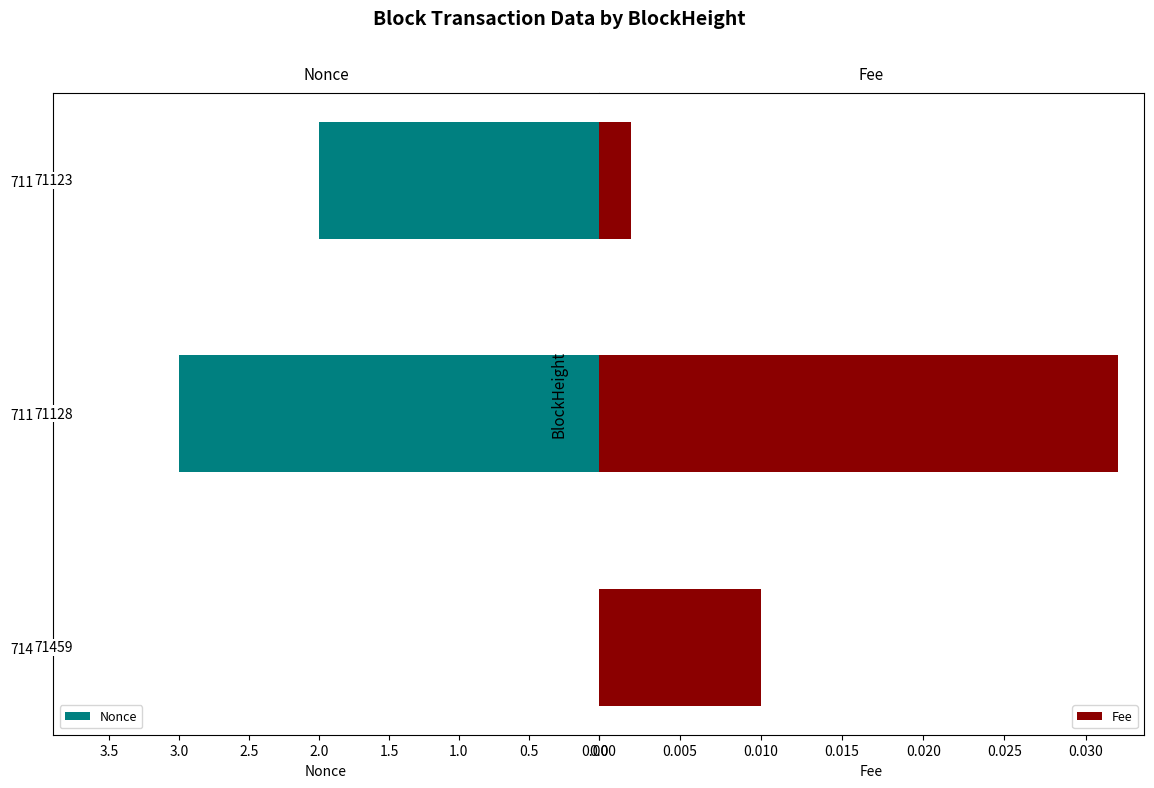

True or false: Nonce has a value of 3 at 71128.

True